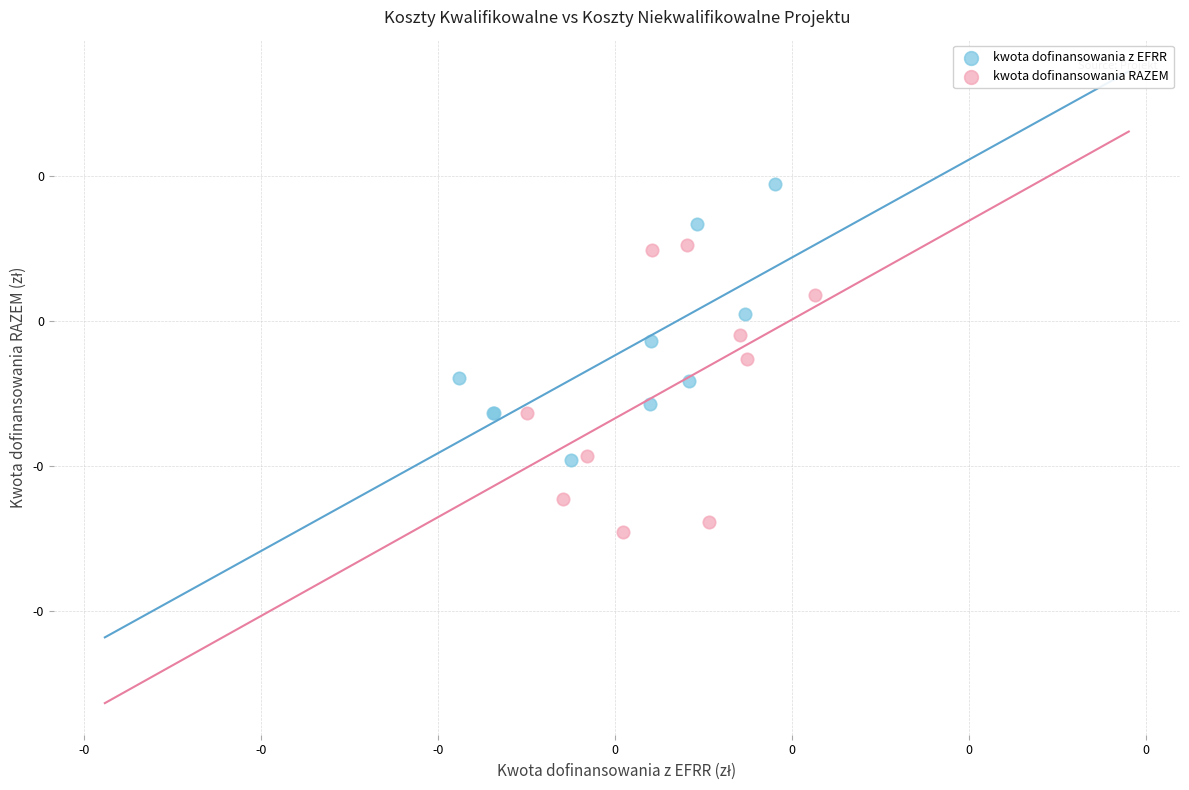

Which series contains the lowest Y value?

kwota dofinansowania RAZEM